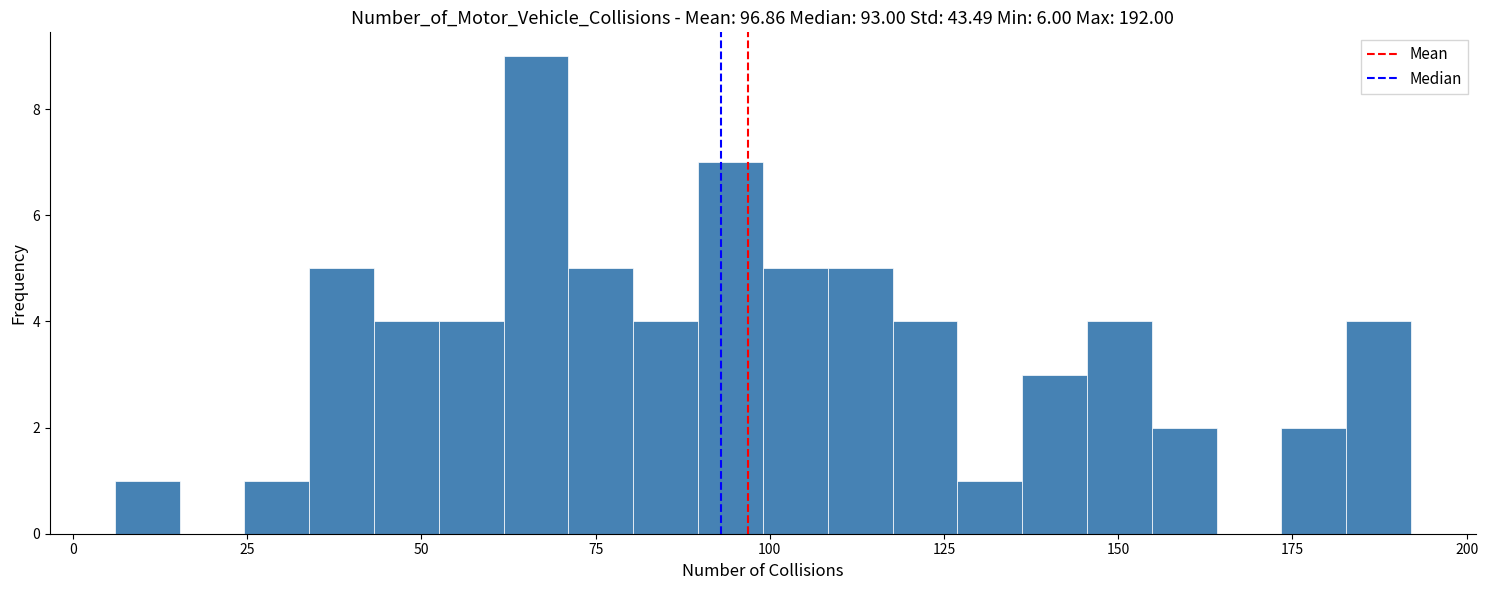

Around what value on the x-axis is the tallest bar? Give the approximate position of its centre, as read against the axis.

65